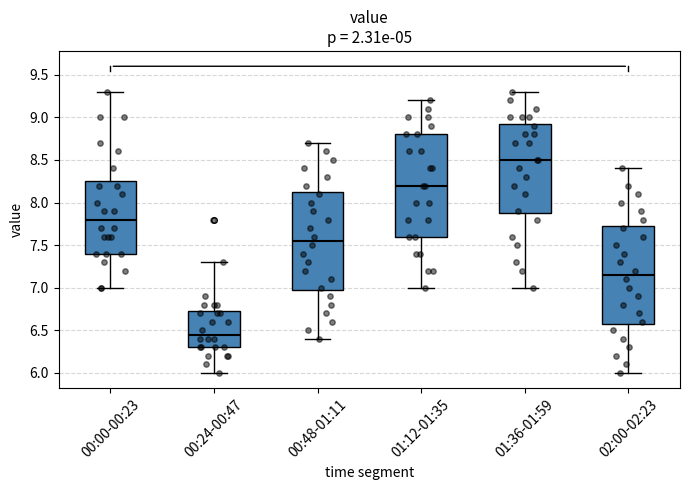

Reading left to right, read every box against the y-axis: the position of its median line, the range the box covers, and the ends of its whiskers. The values are not printed on the chart, so give them approximately, as read against the axis.

00:00-00:23: median 7.80, box 7.40 to 8.25, whiskers 7.00 to 9.30
00:24-00:47: median 6.45, box 6.30 to 6.75, whiskers 6.00 to 7.30
00:48-01:11: median 7.55, box 7.00 to 8.15, whiskers 6.40 to 8.70
01:12-01:35: median 8.20, box 7.60 to 8.80, whiskers 7.00 to 9.20
01:36-01:59: median 8.50, box 7.90 to 8.95, whiskers 7.00 to 9.30
02:00-02:23: median 7.15, box 6.60 to 7.75, whiskers 6.00 to 8.40